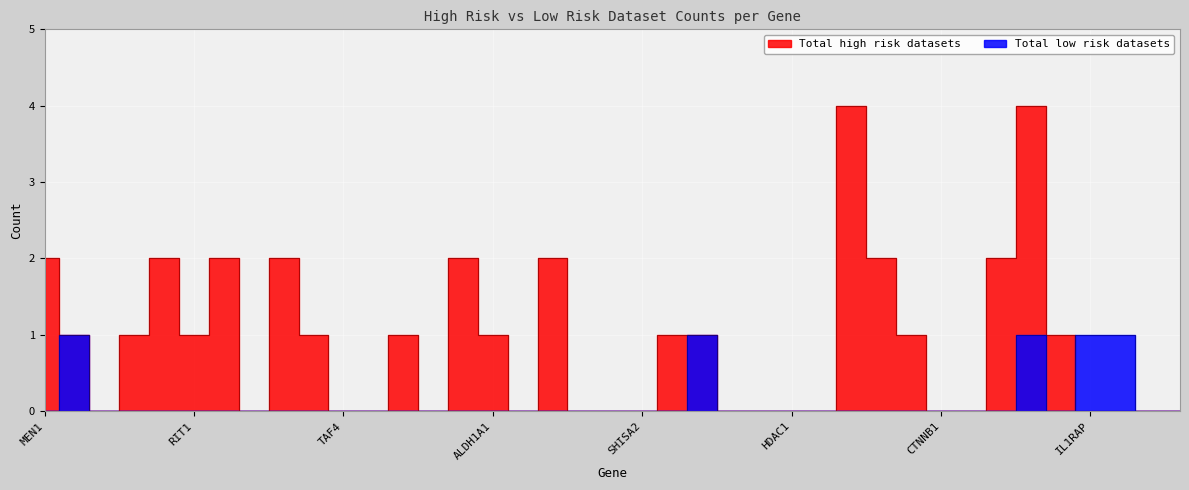

How many positive values does the Total low risk datasets series have?

5